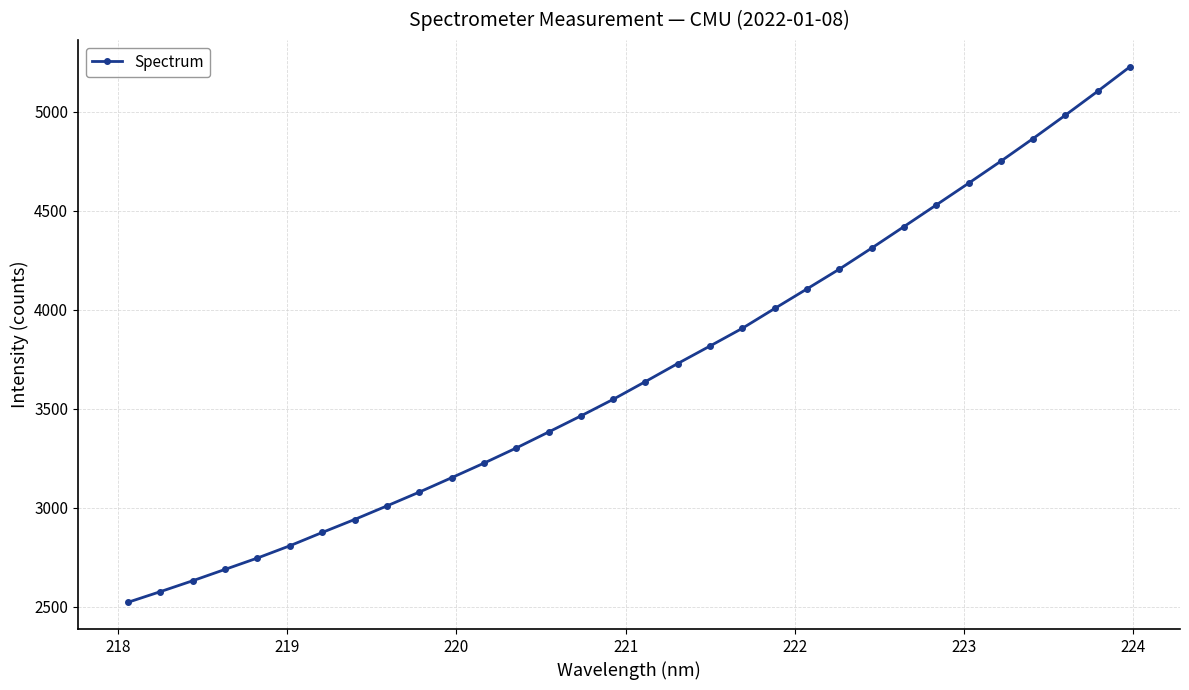

What is the sum of all values?

118198.3